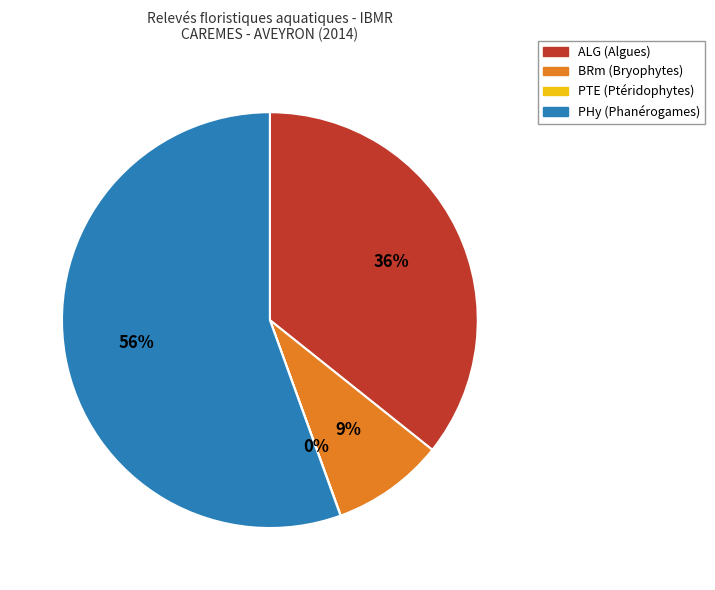

To the nearest percent, what is the average slice percentage?

25%